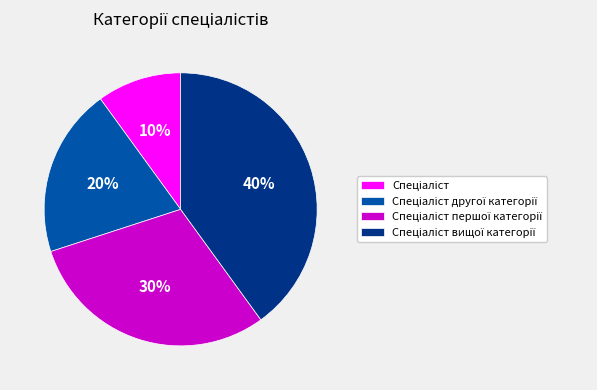

To the nearest percent, what is the average slice percentage?

25%